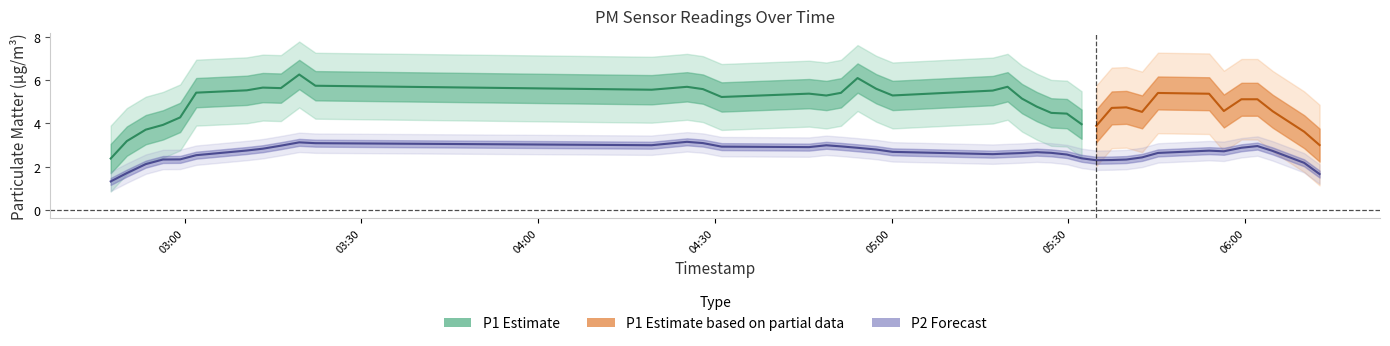

True or false: P2 and P1 cross at least once.

False